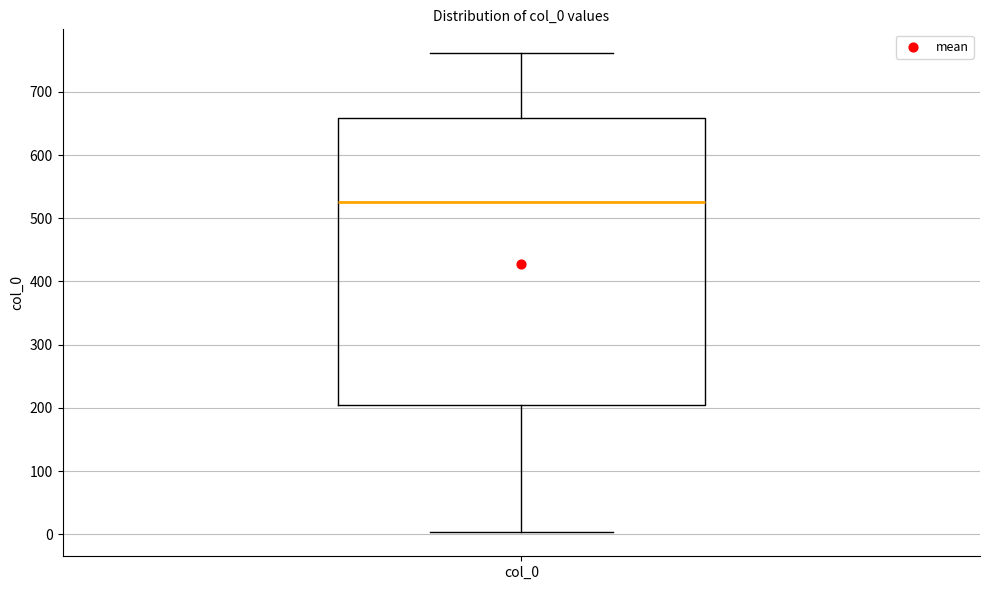

Transcribe this box plot: give where the median line is, the range the box spans, and where the two whiskers end, as read against the y-axis. The values are not printed on the chart, so give them approximately, as read against the axis.

median 530, box 200 to 660, whiskers 0 to 760